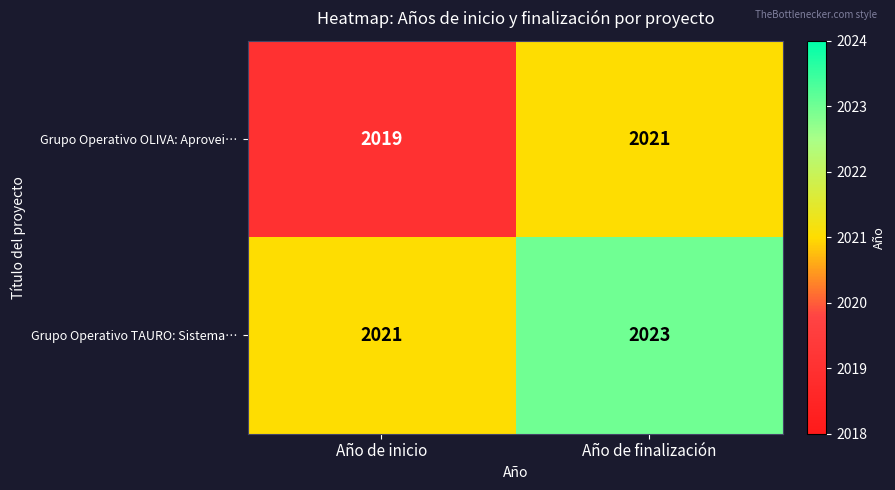

What is the average value of the Grupo Operativo TAURO: Sistema… series?

2022